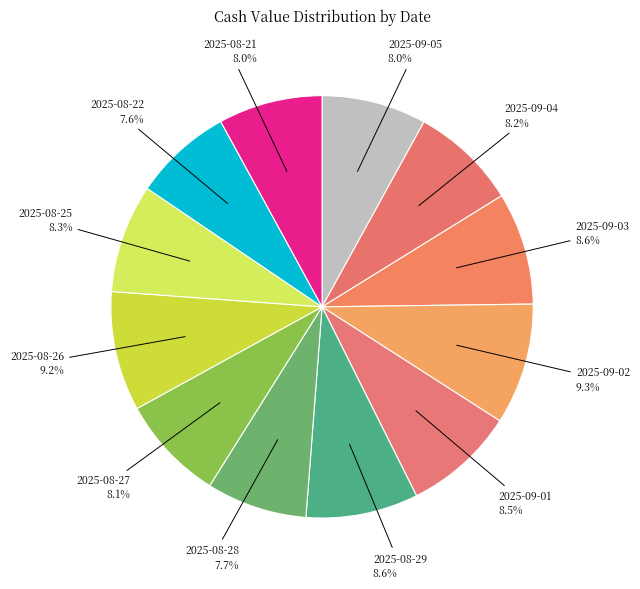

Approximately how many times larger is the value at 2025-09-05 compared to 2025-08-21?

1.0